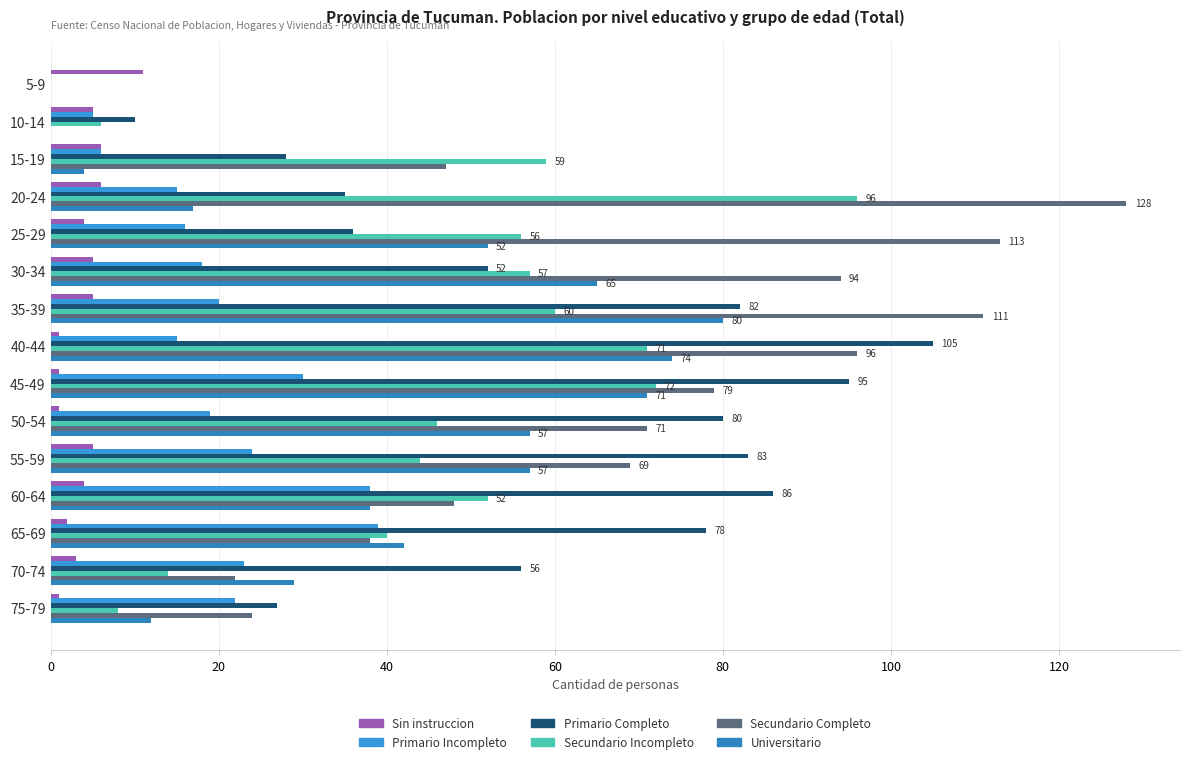

How many data points does each series have?

15